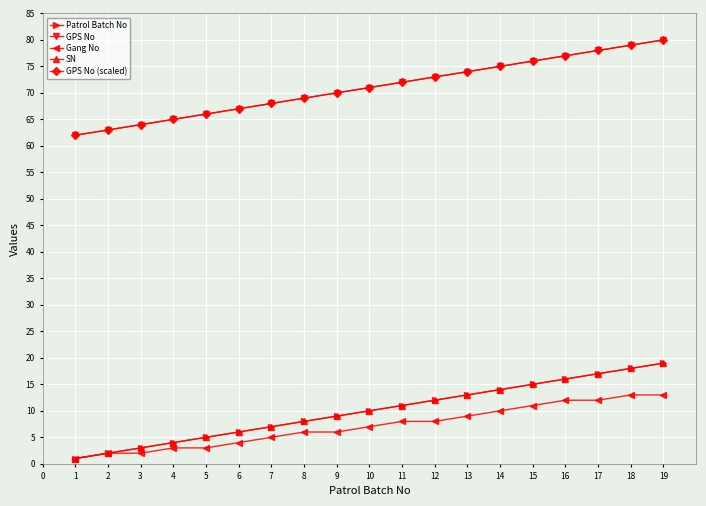

Is this an area chart (filled region under the line)?

No